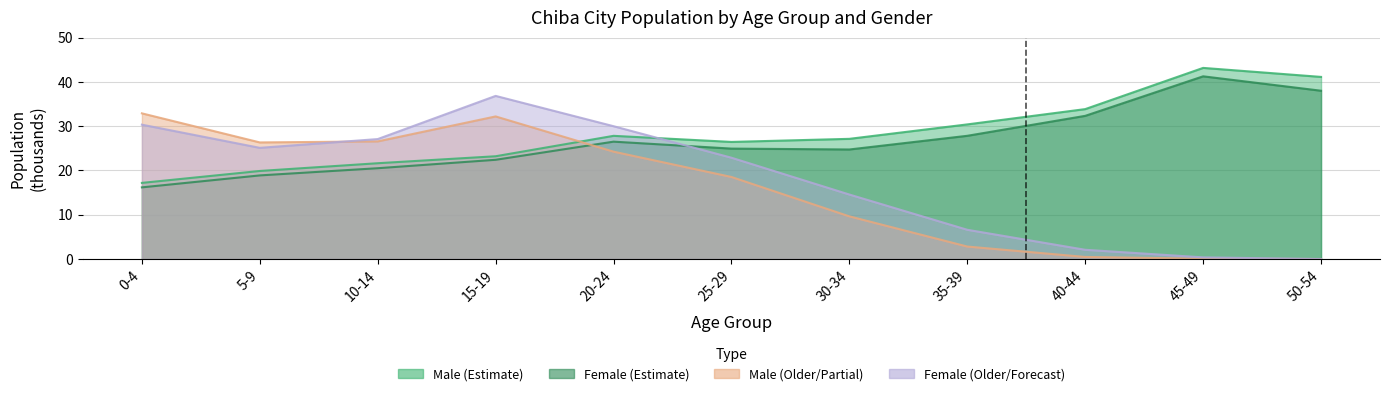

How many values in Forecast Female (55+ groups) are above zero?

10